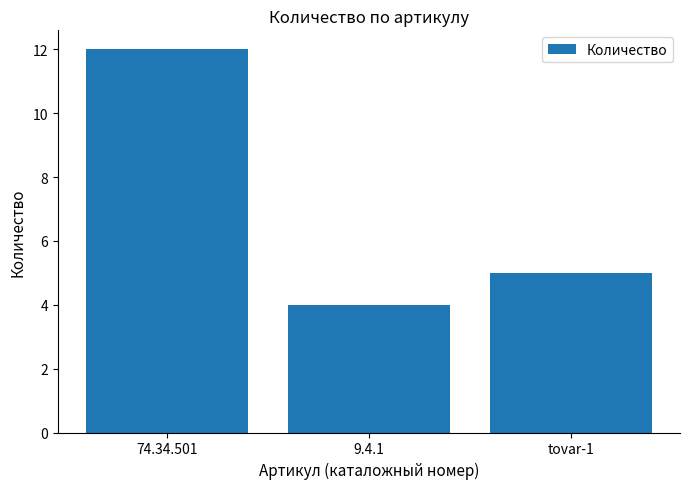

What is the minimum value shown in the chart?

4